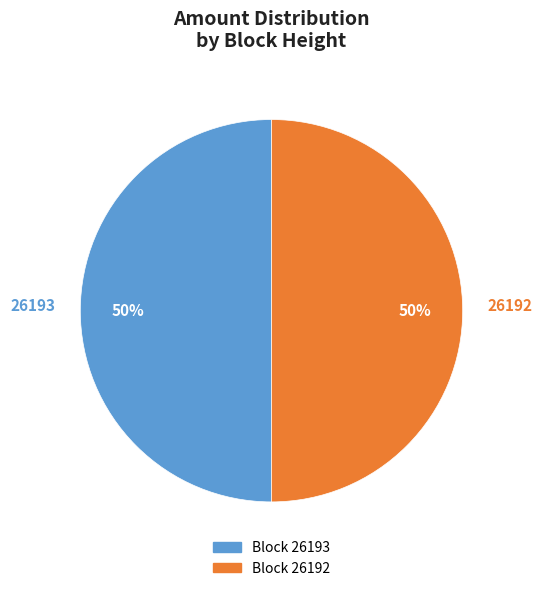

To the nearest percent, what portion does 26193 represent?

50%